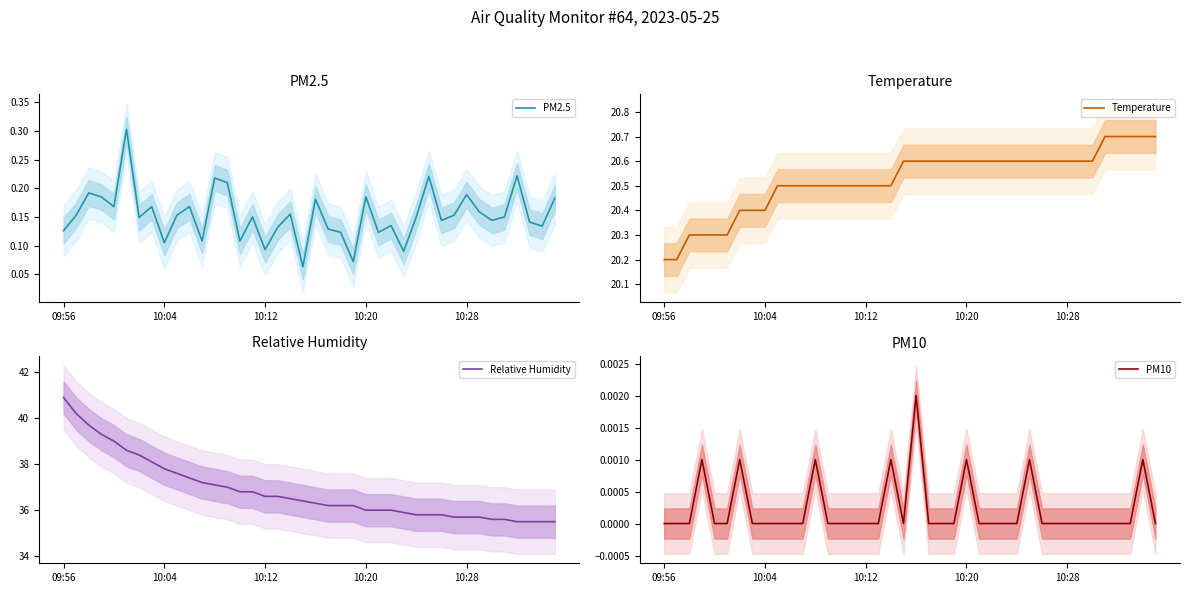

Reading right to left, list all the values displayed in this chart.

PM2.5: 0.2	0.1	0.1	0.2	0.1	0.1	0.2	0.2	0.2	0.1	0.2	0.1	0.1	0.1	0.1	0.2	0.1	0.1	0.1	0.2	0.1	0.2	0.1	0.1	0.1	0.1	0.2	0.2	0.1	0.2	0.2	0.1	0.2	0.1	0.3	0.2	0.2	0.2	0.2	0.1
Temperature: 20.7	20.7	20.7	20.7	20.7	20.6	20.6	20.6	20.6	20.6	20.6	20.6	20.6	20.6	20.6	20.6	20.6	20.6	20.6	20.6	20.6	20.5	20.5	20.5	20.5	20.5	20.5	20.5	20.5	20.5	20.5	20.4	20.4	20.4	20.3	20.3	20.3	20.3	20.2	20.2
Relative Humidity: 35.5	35.5	35.5	35.5	35.6	35.6	35.7	35.7	35.7	35.8	35.8	35.8	35.9	36.0	36.0	36.0	36.2	36.2	36.2	36.3	36.4	36.5	36.6	36.6	36.8	36.8	37.0	37.1	37.2	37.4	37.6	37.8	38.1	38.4	38.6	39.0	39.3	39.7	40.2	40.9
PM10: 0.0	0.0	0.0	0.0	0.0	0.0	0.0	0.0	0.0	0.0	0.0	0.0	0.0	0.0	0.0	0.0	0.0	0.0	0.0	0.0	0.0	0.0	0.0	0.0	0.0	0.0	0.0	0.0	0.0	0.0	0.0	0.0	0.0	0.0	0.0	0.0	0.0	0.0	0.0	0.0